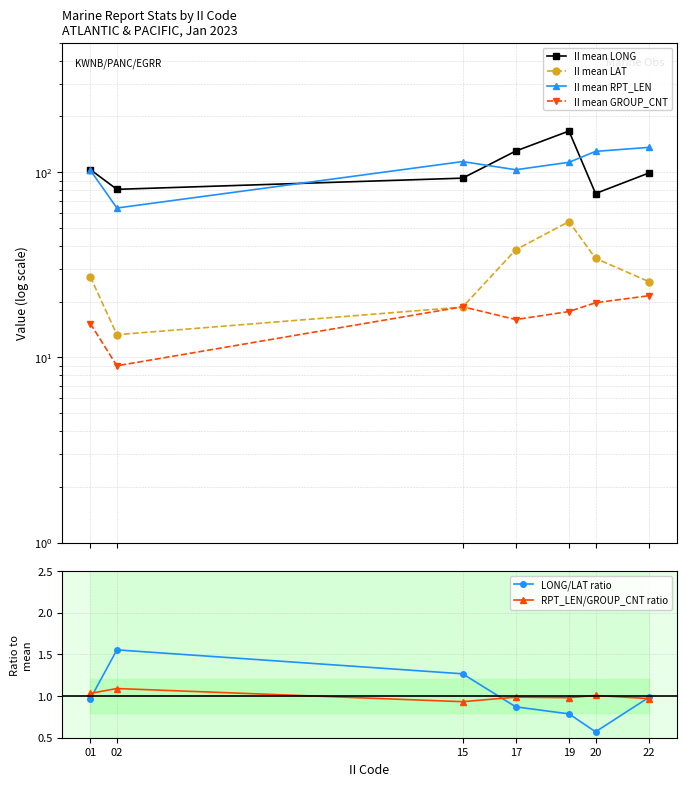

True or false: II mean LAT has a value of 46.0 at 01.

False